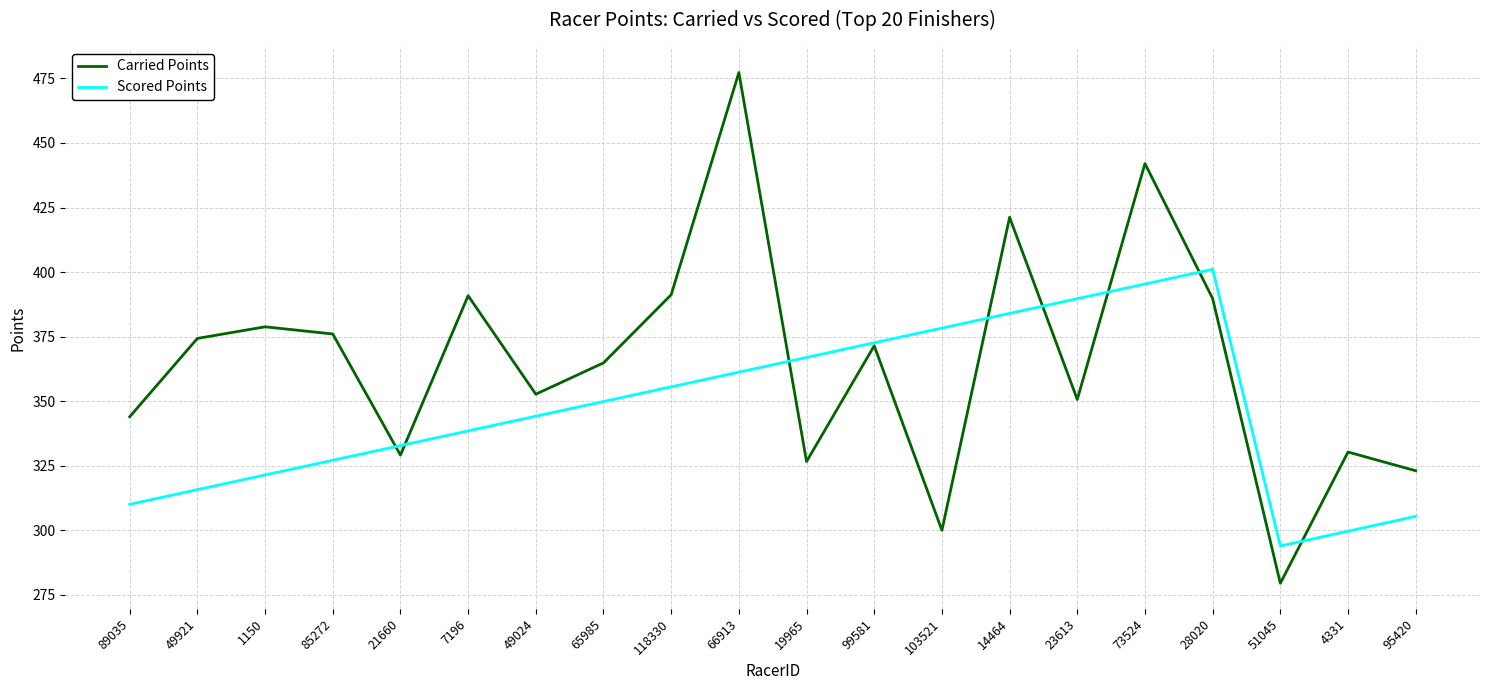

Where do Scored Points and Carried Points first cross each other?

85272 and 21660